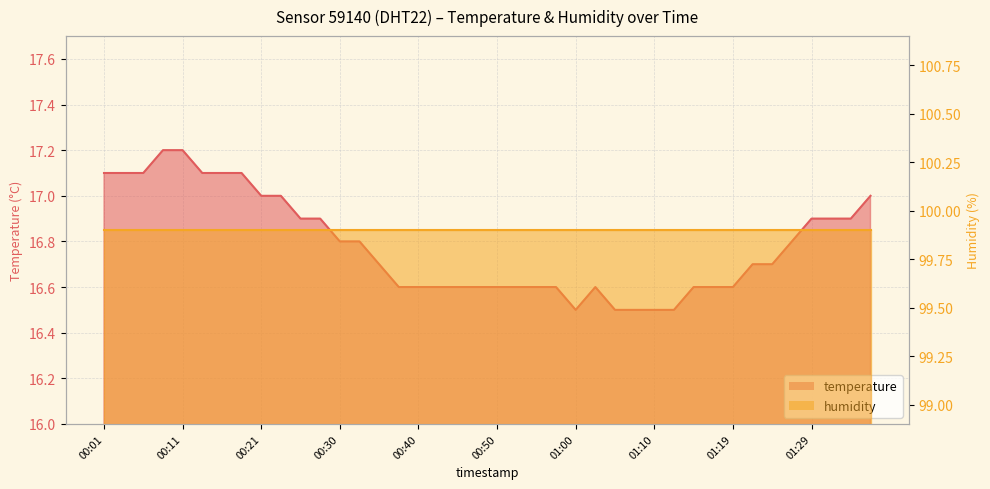

What is the difference between the second highest and minimum values?

0.7